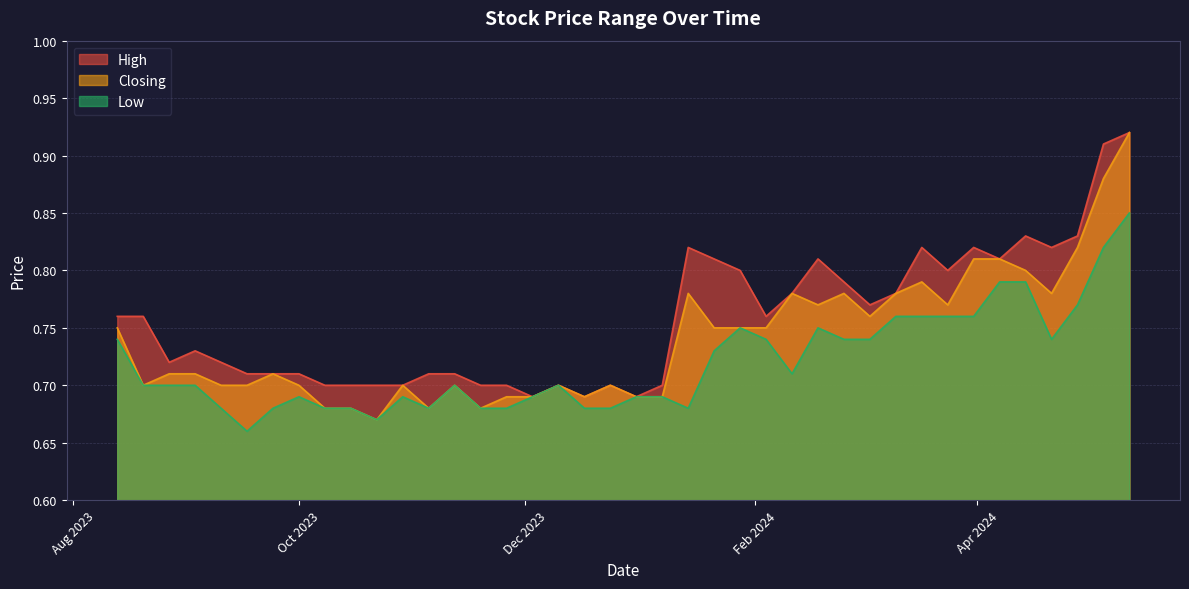

Which series has the largest total across all categories?

High